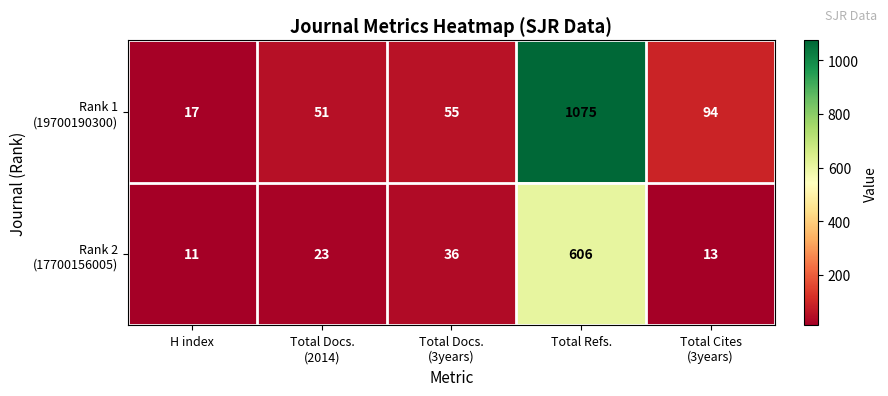

At which category is the sum across all series the highest?

Total Refs.